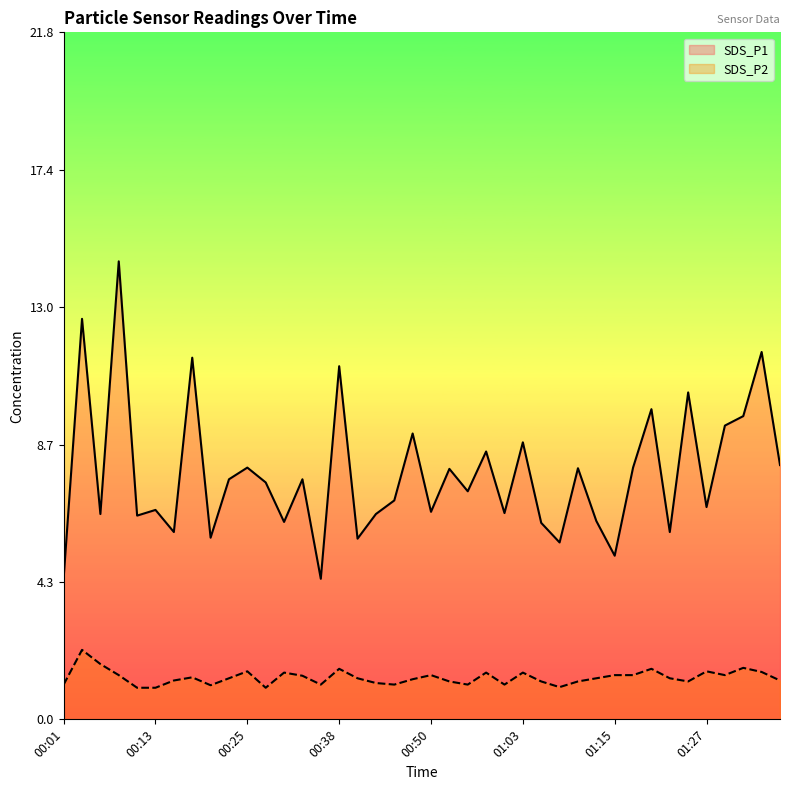

At which category is the sum across all series the highest?

00:08